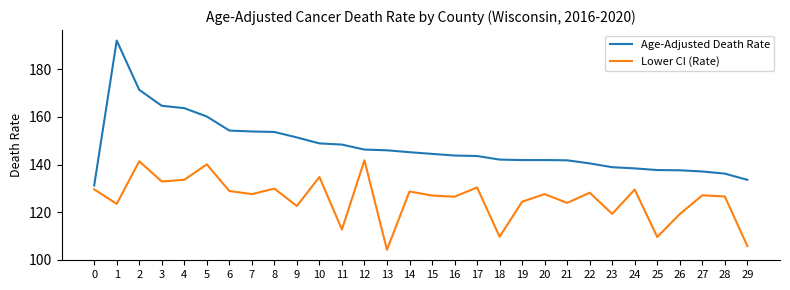

True or false: Lower CI (Rate) and Age-Adjusted Death Rate intersect in this chart.

False